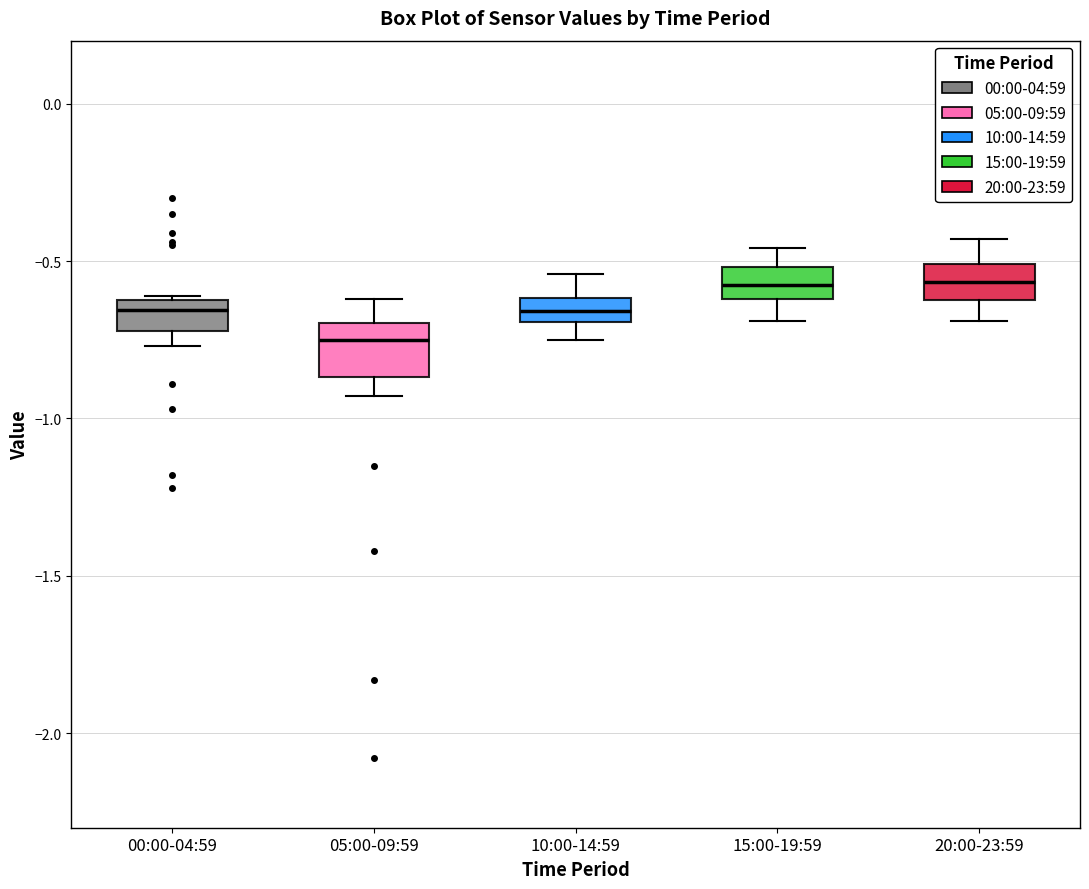

Which box's median line is the lowest?

05:00-09:59